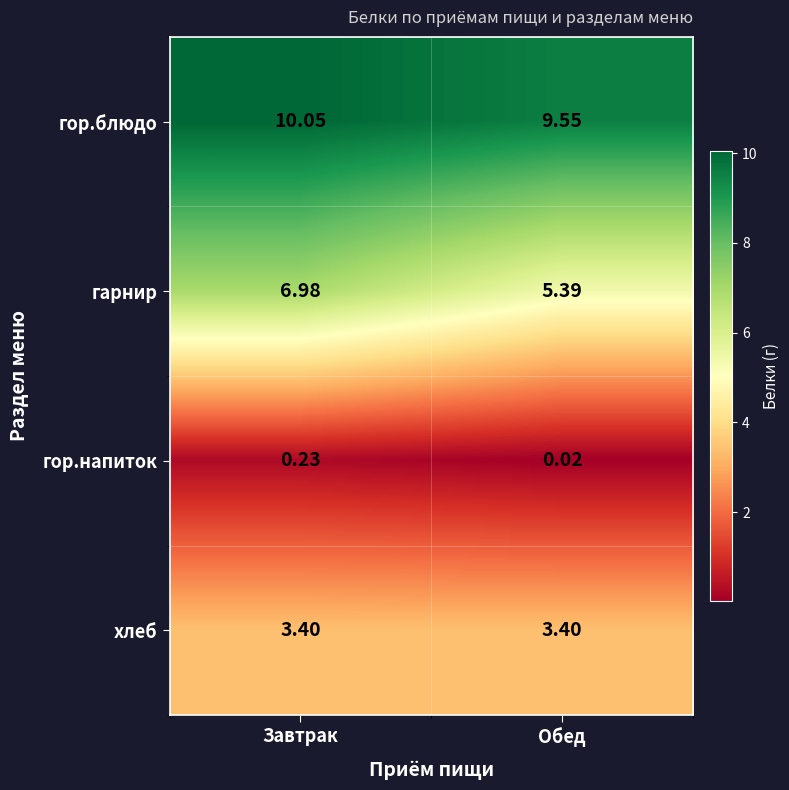

Which series has the largest range (max minus min)?

гарнир